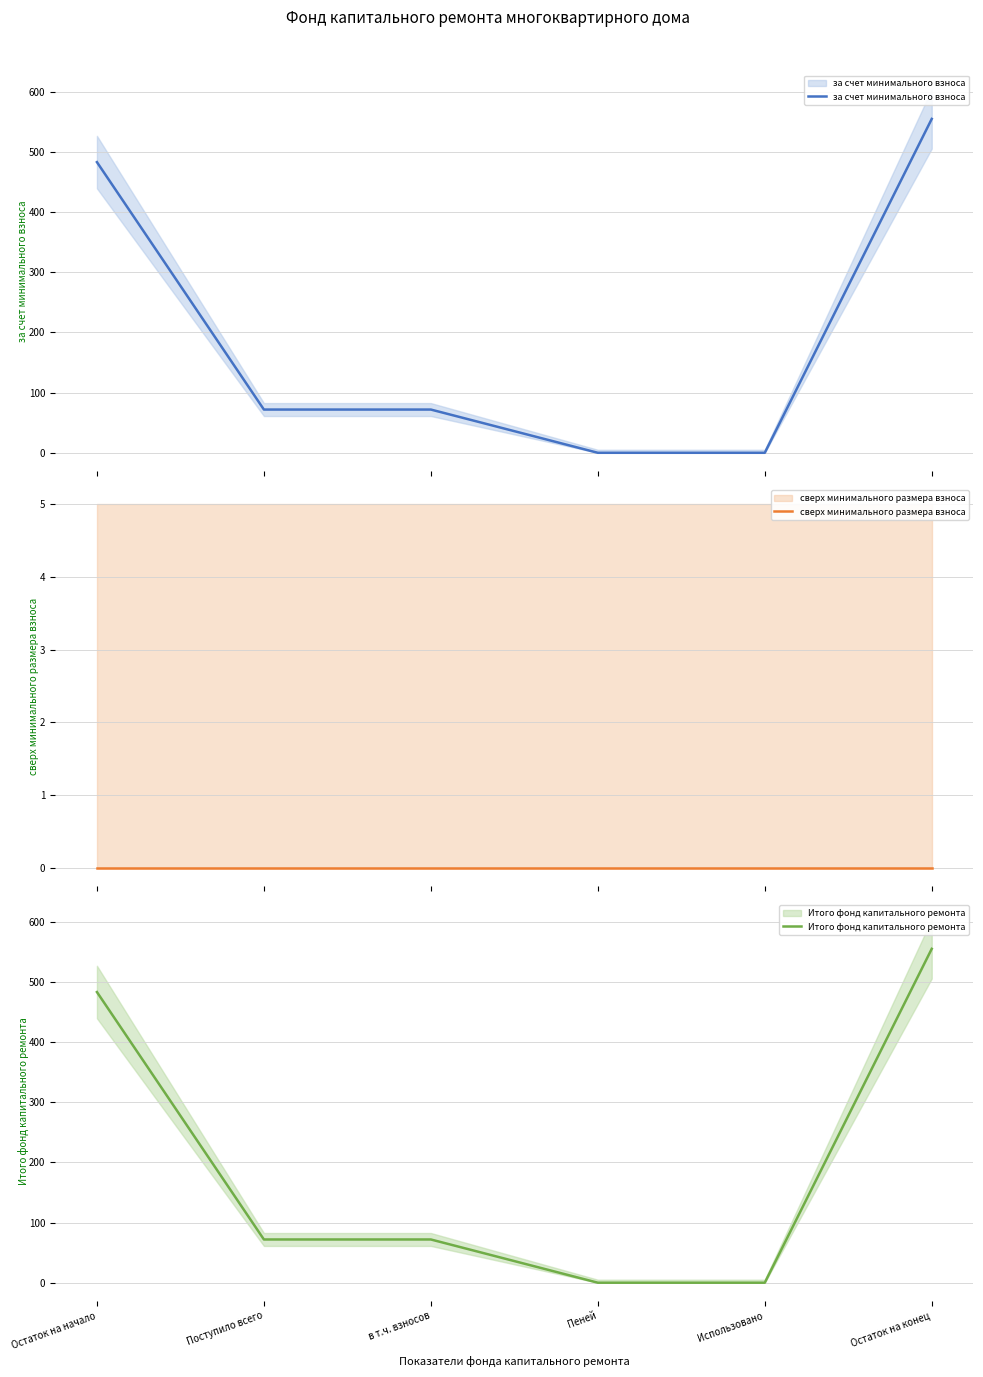

At which category is the sum across all series the highest?

Остаток на конец